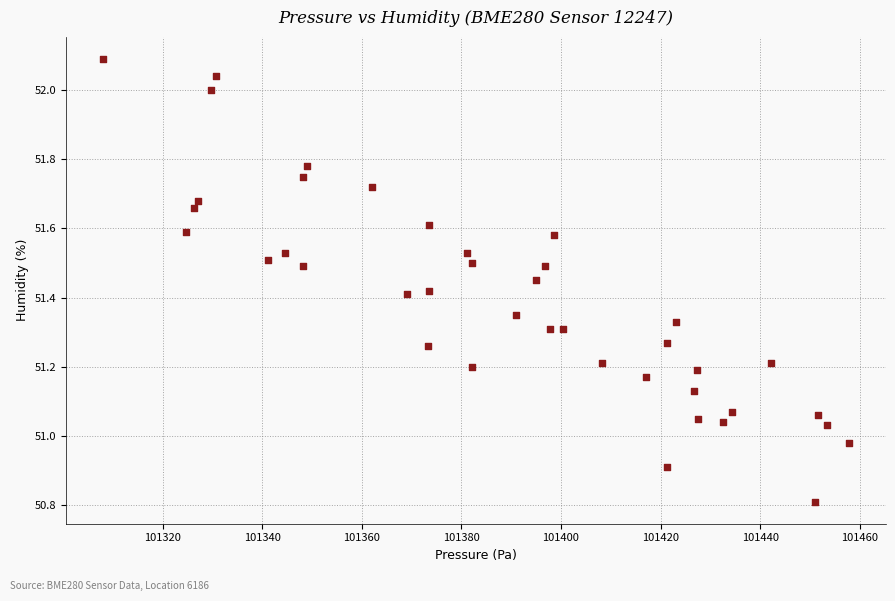

What is the range of X values (max minus min)?

149.7